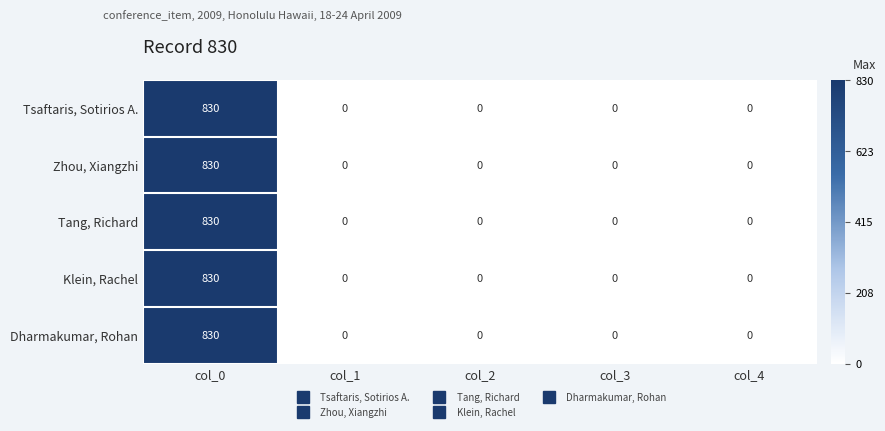

What is the total value across all series at col_0?

4150